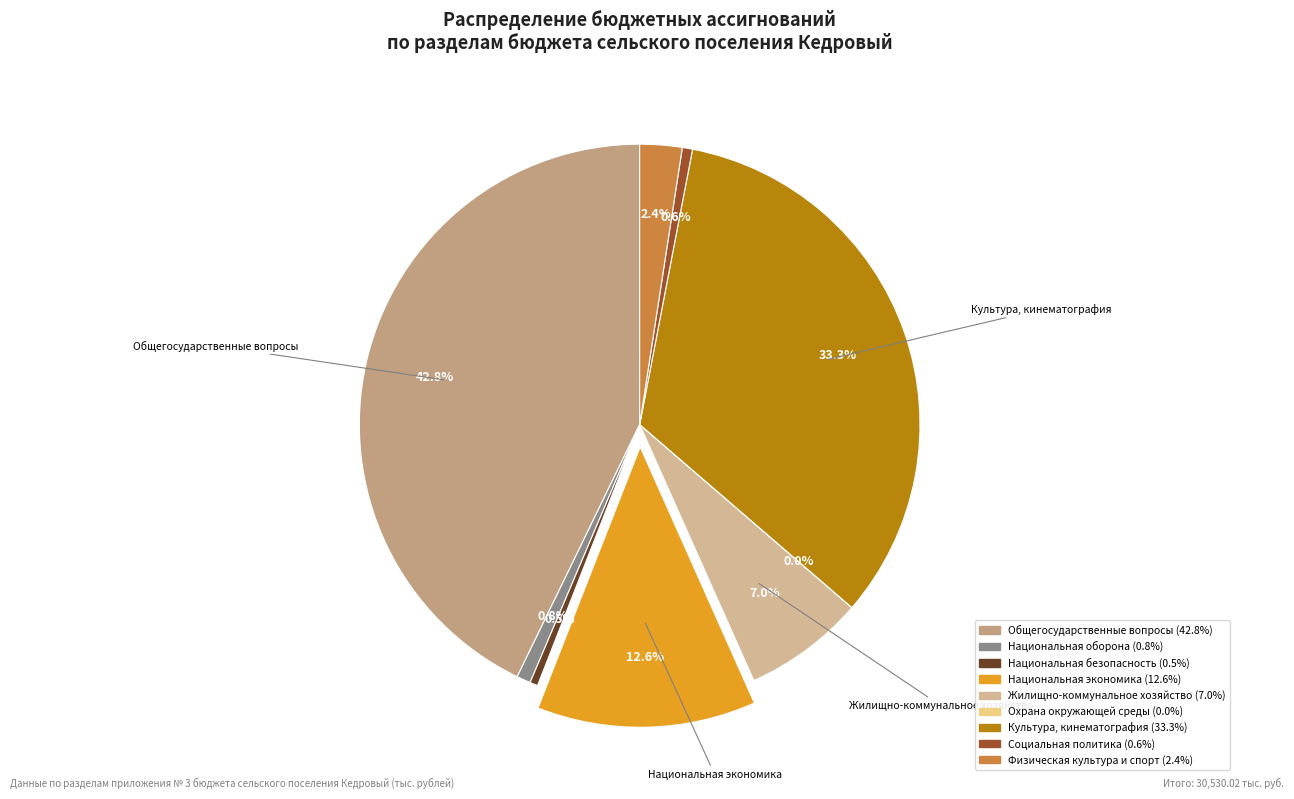

To the nearest percent, what is the difference between the Социальная политика and Общегосударственные вопросы slice percentages?

42%